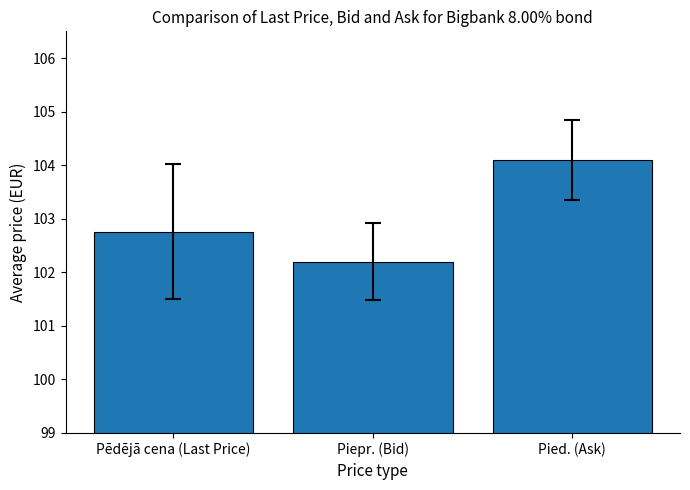

How many bars are there in total?

3